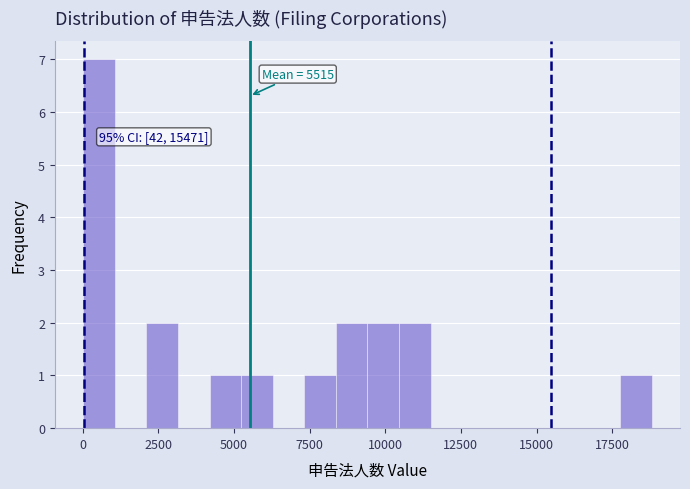

Around what value on the x-axis is the tallest bar? Give the approximate position of its centre, as read against the axis.

500